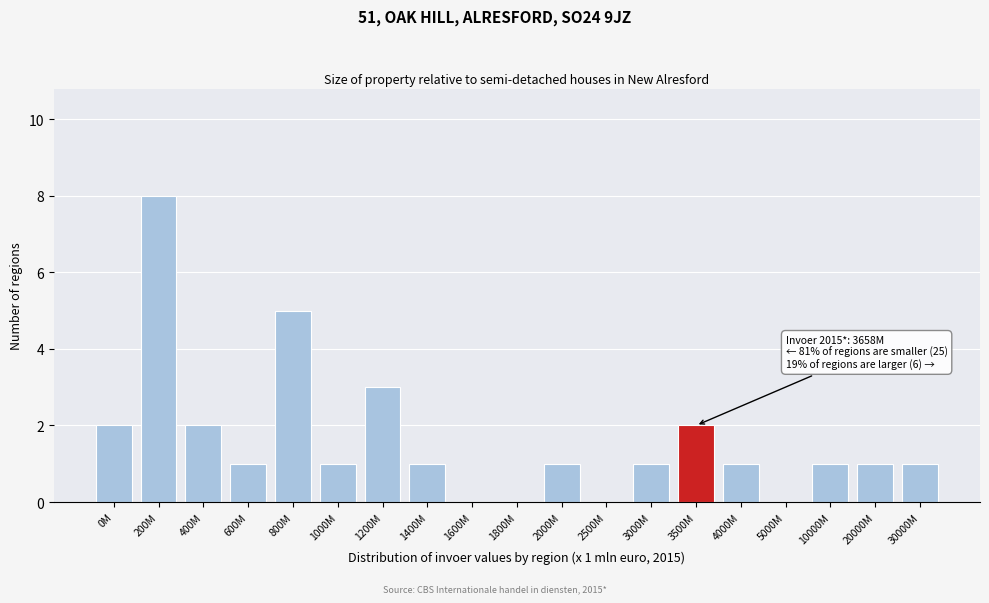

Reading left to right, extract all data points from this chart.

0M=2	200M=8	400M=2	600M=1	800M=5	1000M=1	1200M=3	1400M=1	1600M=0	1800M=0	2000M=1	2500M=0	3000M=1	3500M=2	4000M=1	5000M=0	10000M=1	20000M=1	30000M=1